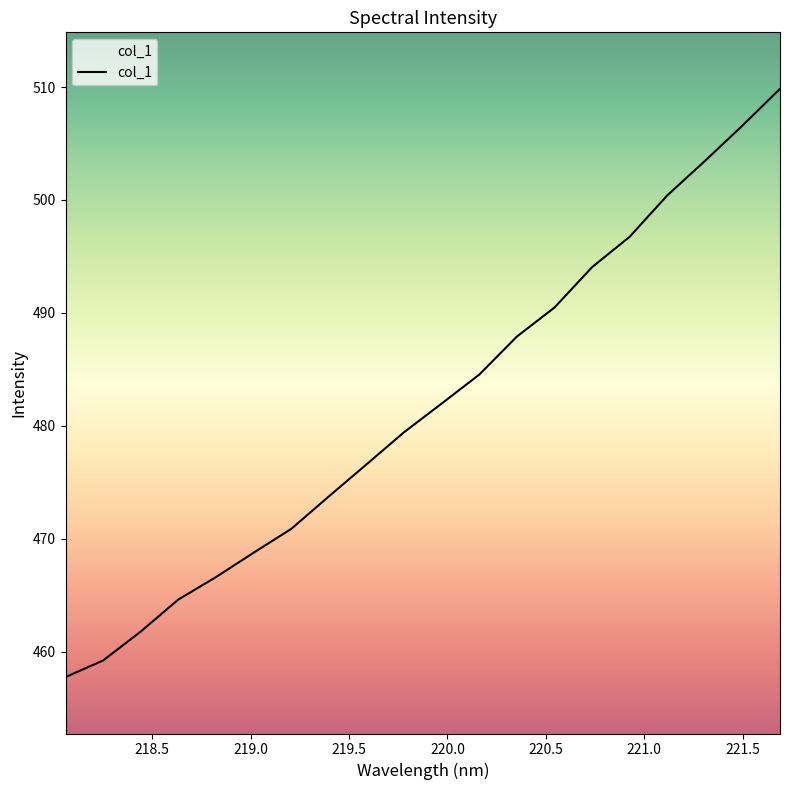

What is the minimum value shown in the chart?

457.7